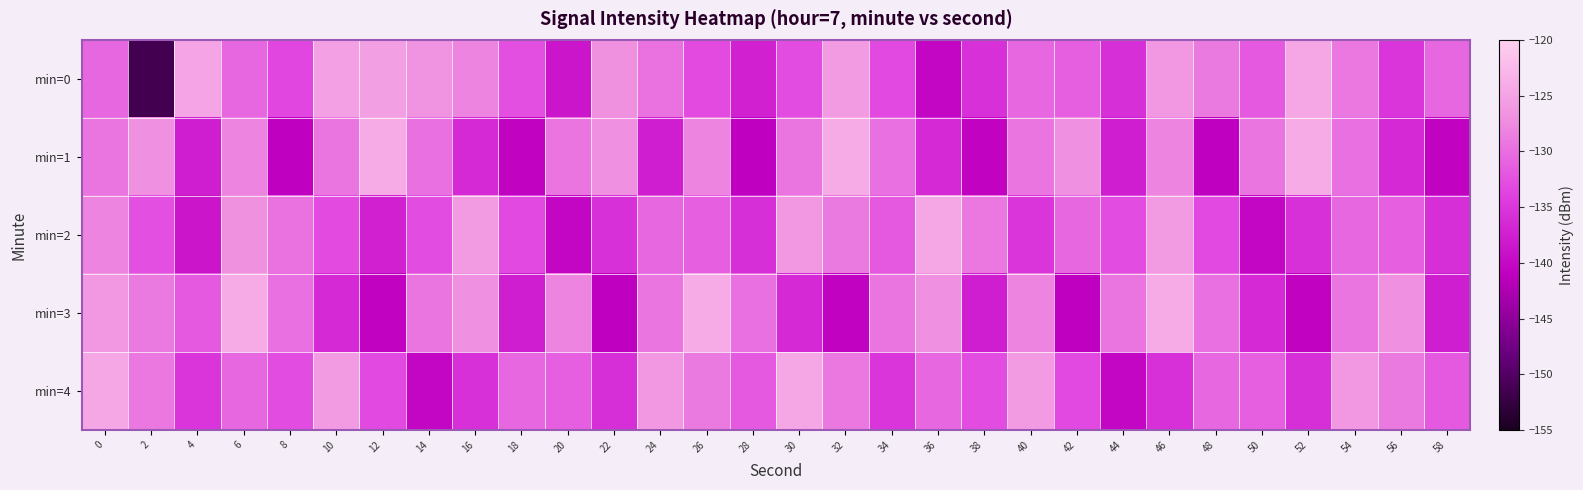

Reading left to right, list all the values displayed in this chart.

min=0: 0=-130.6	2=-151.4	4=-124.7	6=-130.5	8=-133.4	10=-125.3	12=-125.4	14=-126.6	16=-128.0	18=-132.7	20=-138.6	22=-126.9	24=-129.7	26=-133.0	28=-137.4	30=-132.9	32=-126.0	34=-133.2	36=-140.2	38=-135.7	40=-130.6	42=-131.3	44=-135.7	46=-126.0	48=-129.0	50=-131.9	52=-124.4	54=-129.1	56=-135.1	58=-130.7
min=1: 0=-129.3	2=-127.1	4=-137.7	6=-128.0	8=-141.0	10=-129.3	12=-124.0	14=-129.8	16=-136.4	18=-140.7	20=-129.3	22=-127.1	24=-137.7	26=-128.0	28=-141.0	30=-129.3	32=-124.0	34=-129.8	36=-136.4	38=-140.7	40=-129.3	42=-127.1	44=-137.7	46=-128.0	48=-141.0	50=-129.3	52=-124.0	54=-129.8	56=-136.4	58=-140.7
min=2: 0=-128.0	2=-132.7	4=-138.6	6=-126.9	8=-129.7	10=-133.0	12=-137.4	14=-132.9	16=-126.0	18=-133.2	20=-140.2	22=-135.7	24=-130.6	26=-131.3	28=-135.7	30=-126.0	32=-129.0	34=-131.9	36=-124.4	38=-129.1	40=-135.1	42=-130.7	44=-132.9	46=-126.0	48=-133.2	50=-140.2	52=-135.7	54=-130.6	56=-131.3	58=-135.7
min=3: 0=-126.0	2=-129.0	4=-131.9	6=-124.0	8=-129.8	10=-136.4	12=-140.7	14=-129.3	16=-127.1	18=-137.7	20=-128.0	22=-141.0	24=-129.3	26=-124.0	28=-129.8	30=-136.4	32=-140.7	34=-129.3	36=-127.1	38=-137.7	40=-128.0	42=-141.0	44=-129.3	46=-124.0	48=-129.8	50=-136.4	52=-140.7	54=-129.3	56=-127.1	58=-137.7
min=4: 0=-124.4	2=-129.1	4=-135.1	6=-130.7	8=-132.9	10=-126.0	12=-133.2	14=-140.2	16=-135.7	18=-130.6	20=-131.3	22=-135.7	24=-126.0	26=-129.0	28=-131.9	30=-124.4	32=-129.1	34=-135.1	36=-130.7	38=-132.9	40=-126.0	42=-133.2	44=-140.2	46=-135.7	48=-130.6	50=-131.3	52=-135.7	54=-126.0	56=-129.0	58=-131.9